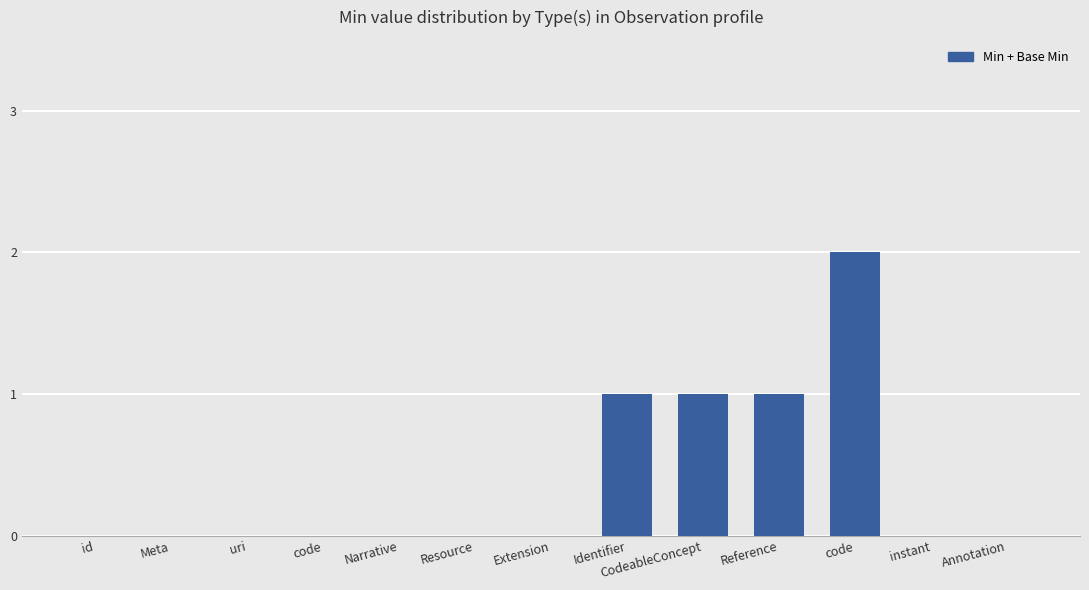

Is it true that the value at Resource is 0?

True